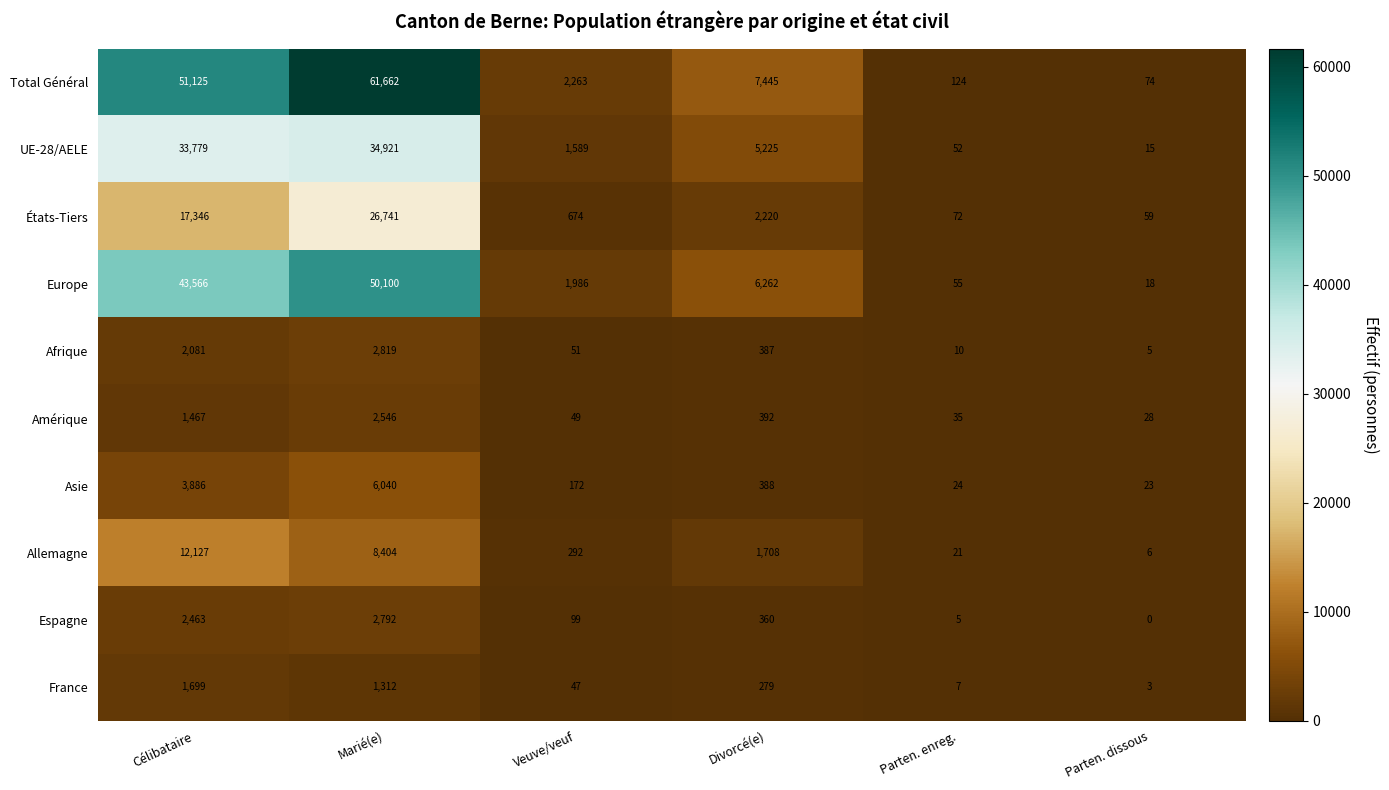

Rank the series at Parten. enreg. from lowest to highest value.

Espagne, France, Afrique, Allemagne, Asie, Amérique, UE-28/AELE, Europe, États-Tiers, Total Général